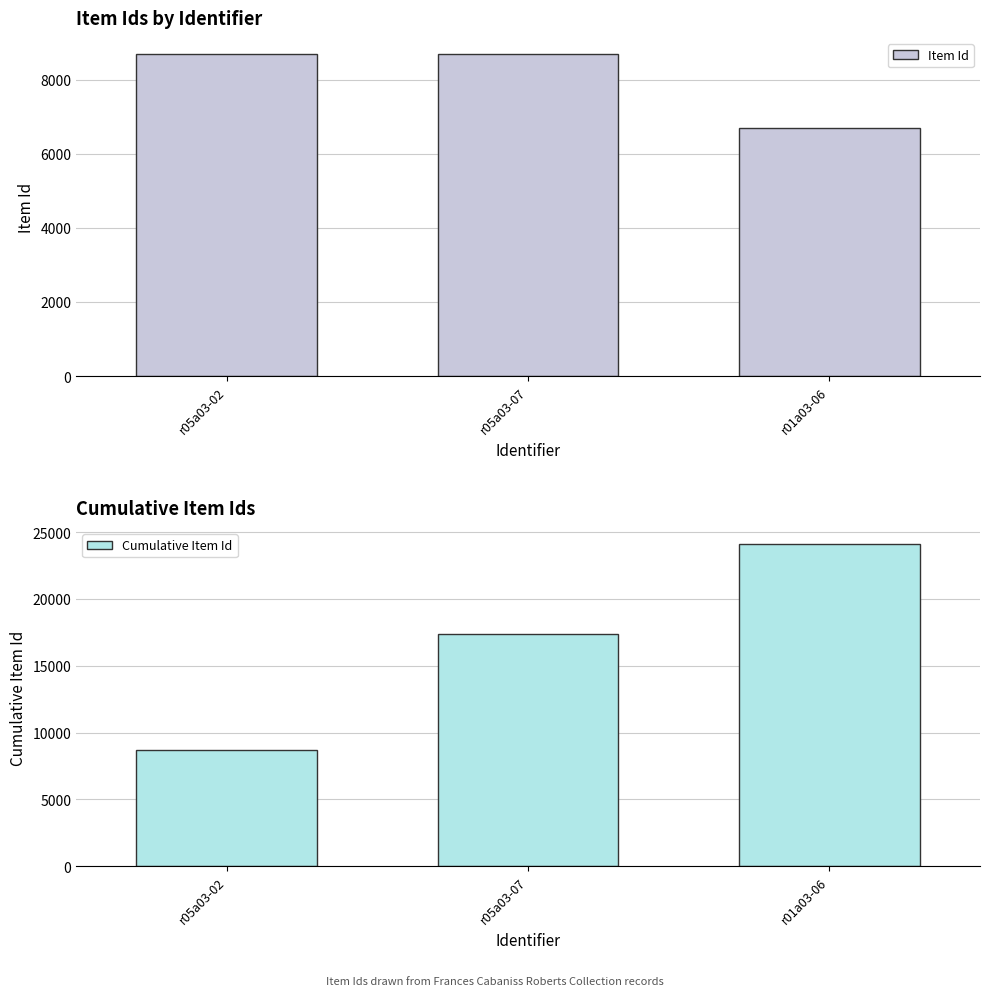

What is the highest value of the Cumulative Item Id series?

24087